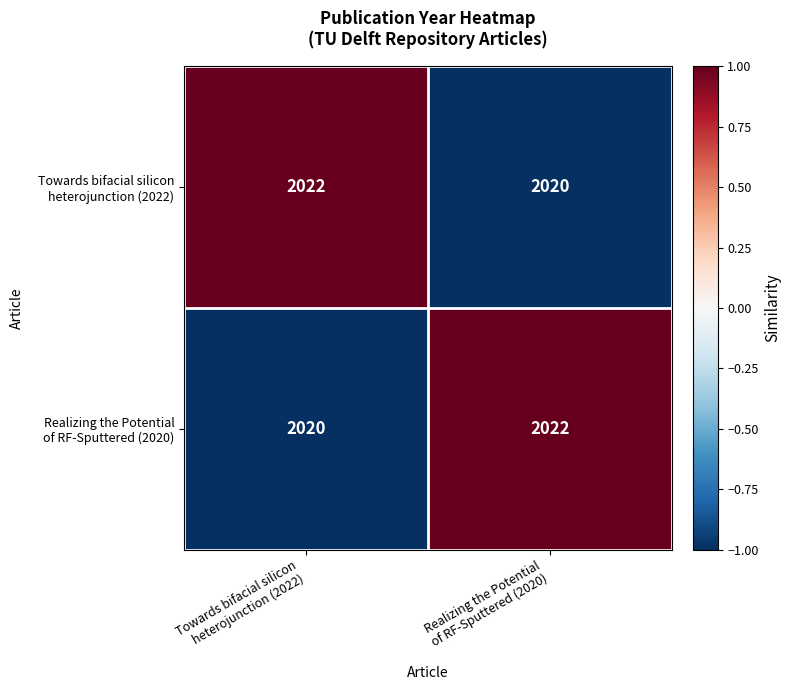

What is the greatest value displayed?

2022